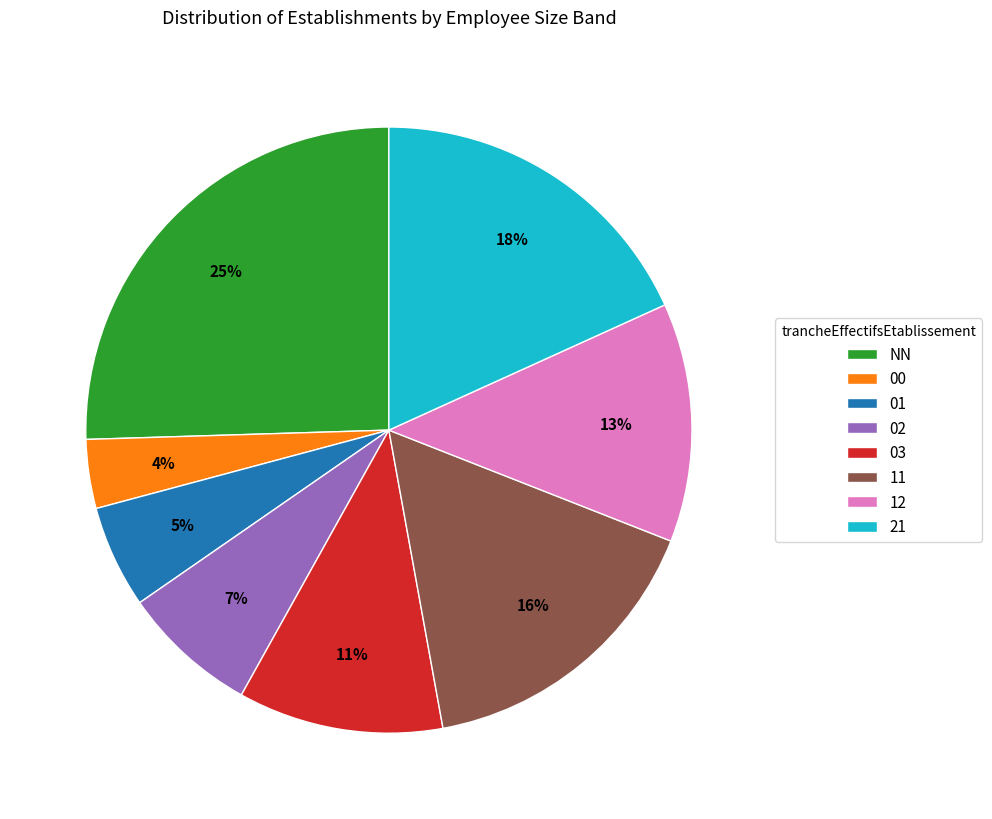

Which has a higher value, 12 or 03?

12